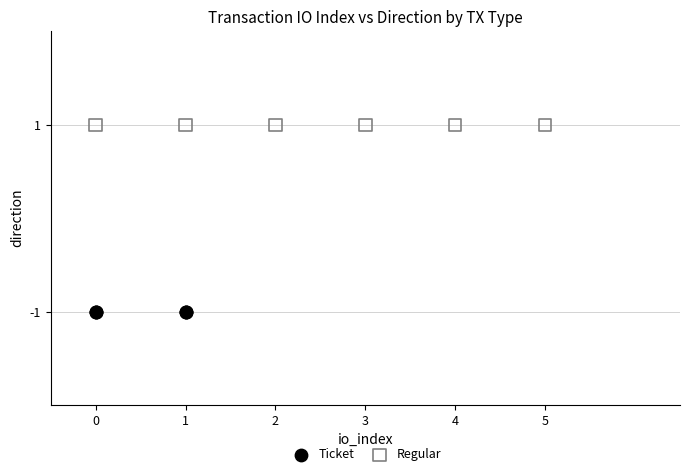

Which series contains the lowest Y value?

Ticket